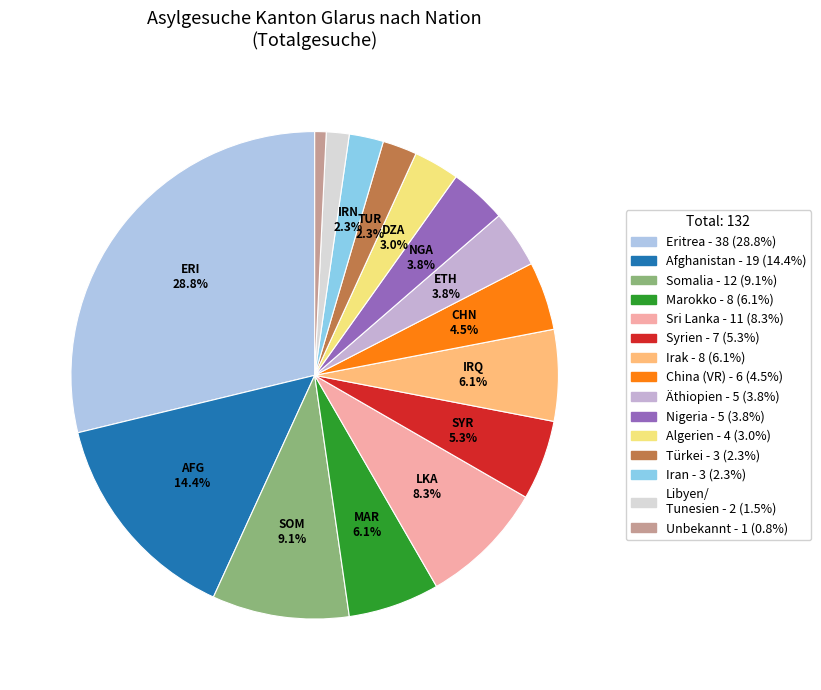

How many slices are in this pie chart?

15